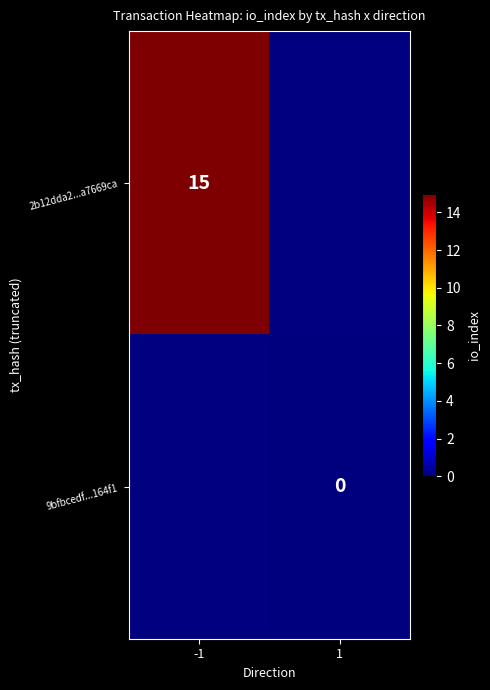

The 2b12dda2...a7669ca series shows 21 at -1. True or false?

False